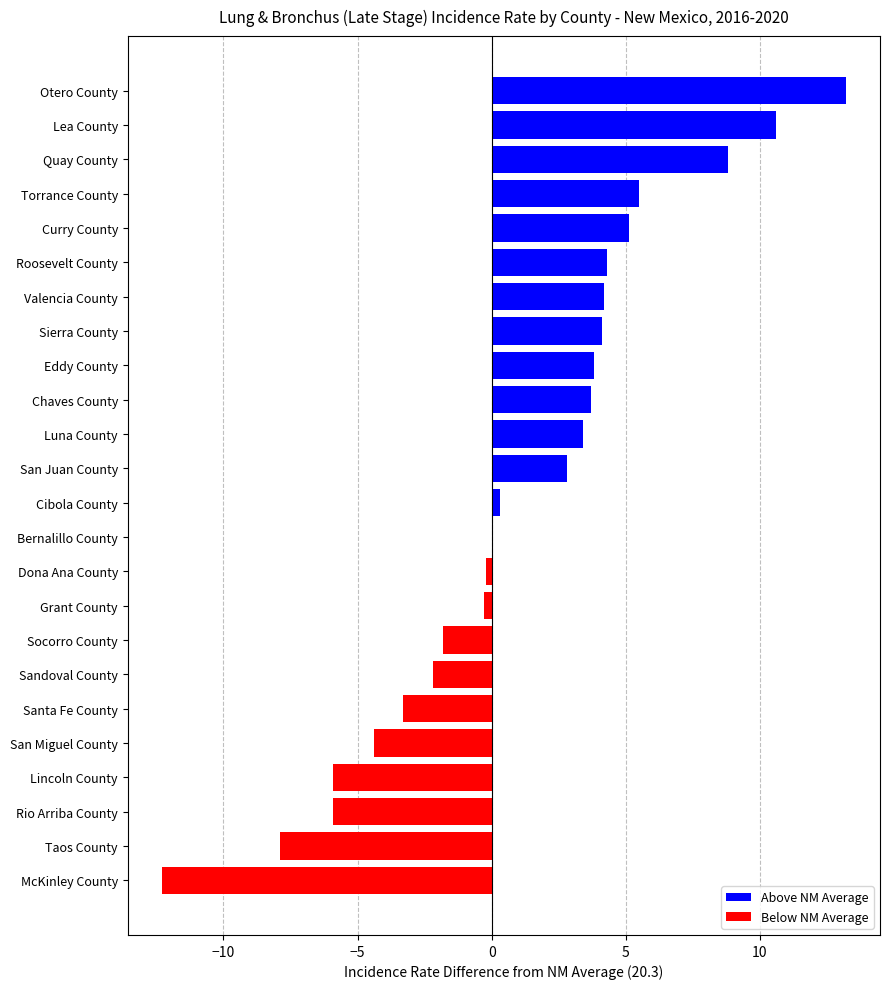

Is it true that the value at Quay County is 4.8?

False